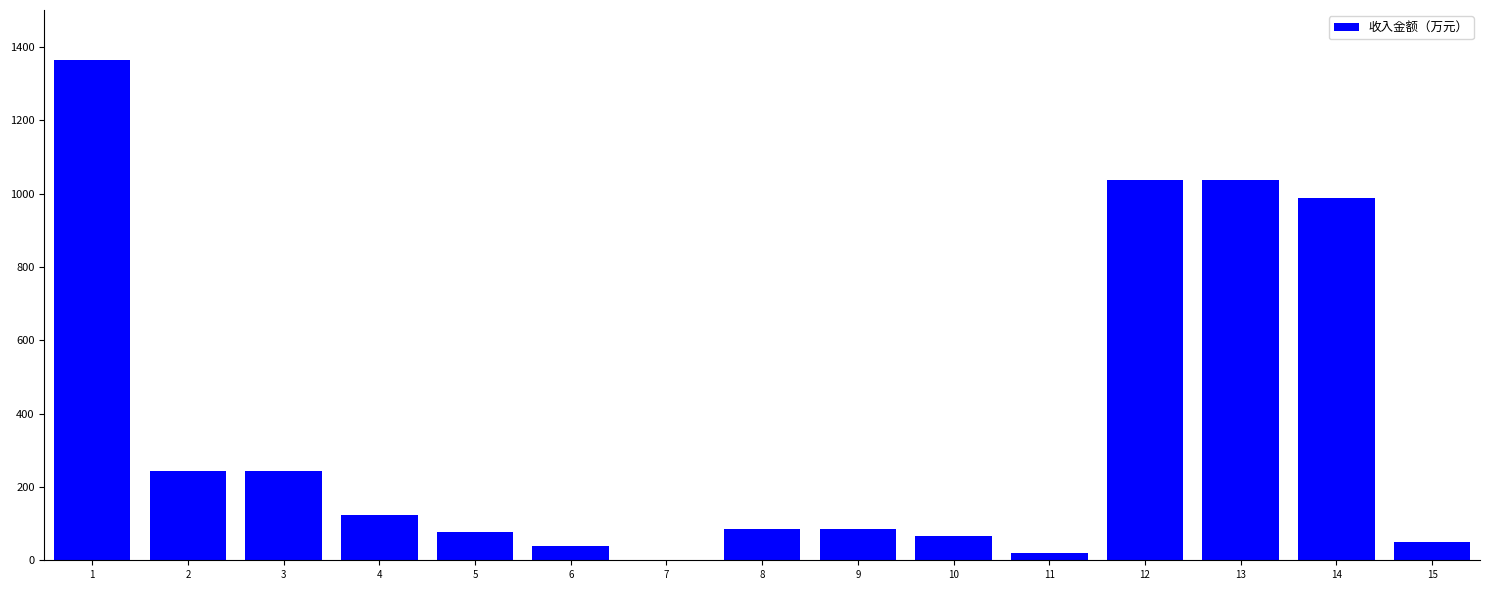

Reading left to right, list all the values displayed in this chart.

1=1364.6	2=242.2	3=242.2	4=123.0	5=78.2	6=38.9	7=2.1	8=86.2	9=86.2	10=66.0	11=20.2	12=1036.2	13=1036.2	14=987.2	15=49.0